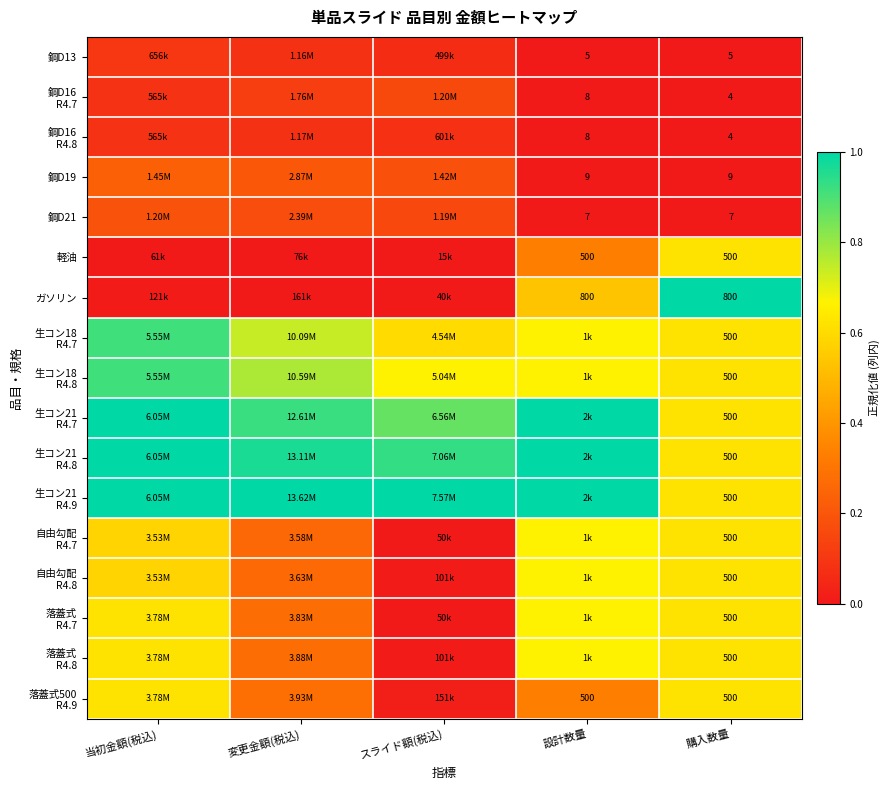

Which category has the highest value across all series?

購入数量